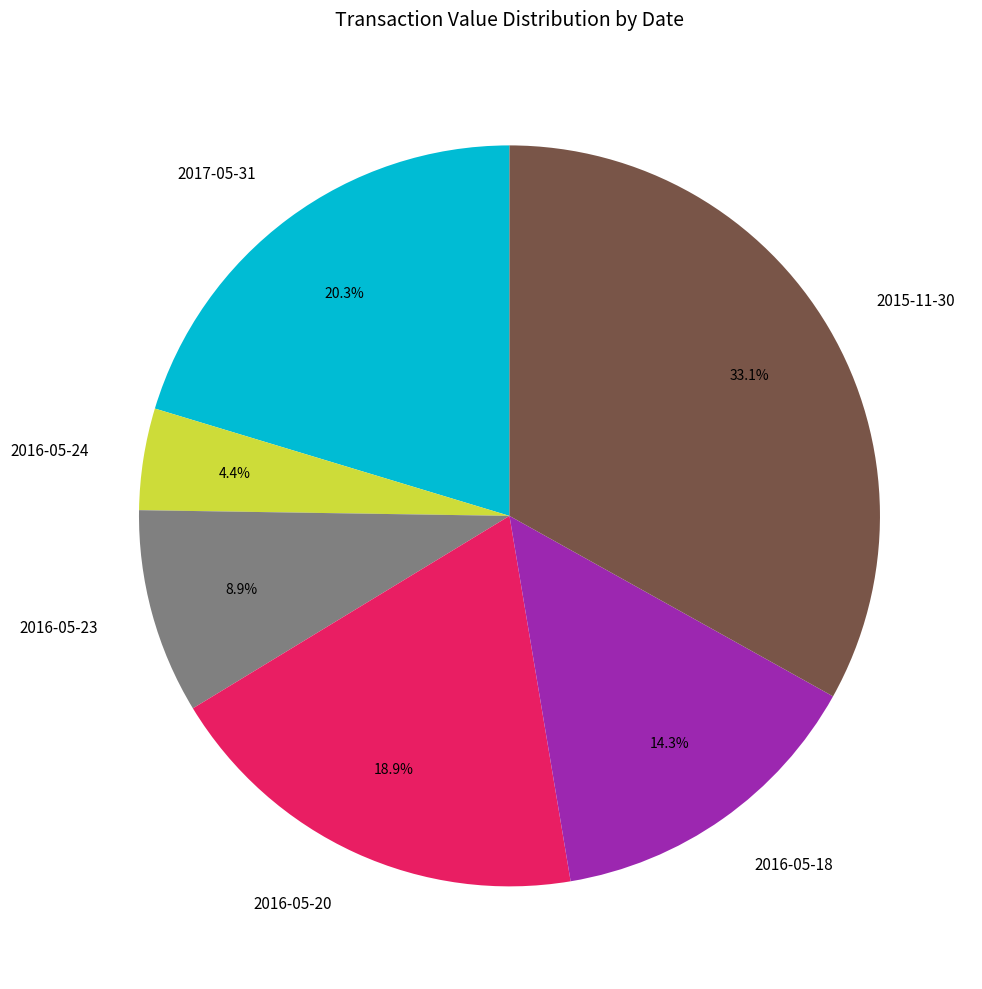

Approximately how many times larger is the value at 2016-05-23 compared to 2017-05-31?

0.4